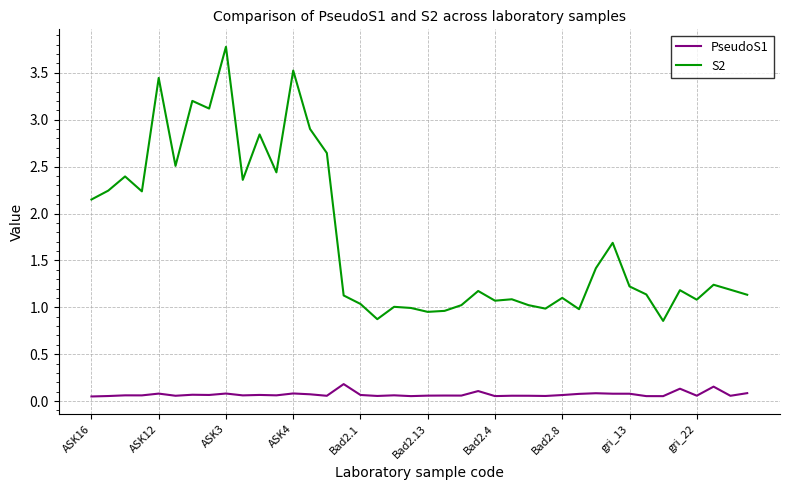

True or false: S2 and PseudoS1 intersect in this chart.

False